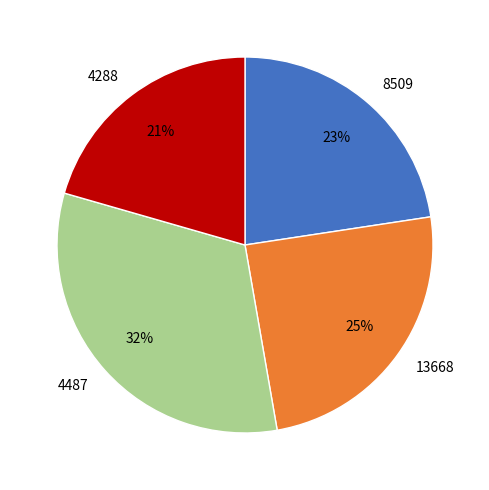

Is it true that 8509 is 8% of the pie?

False